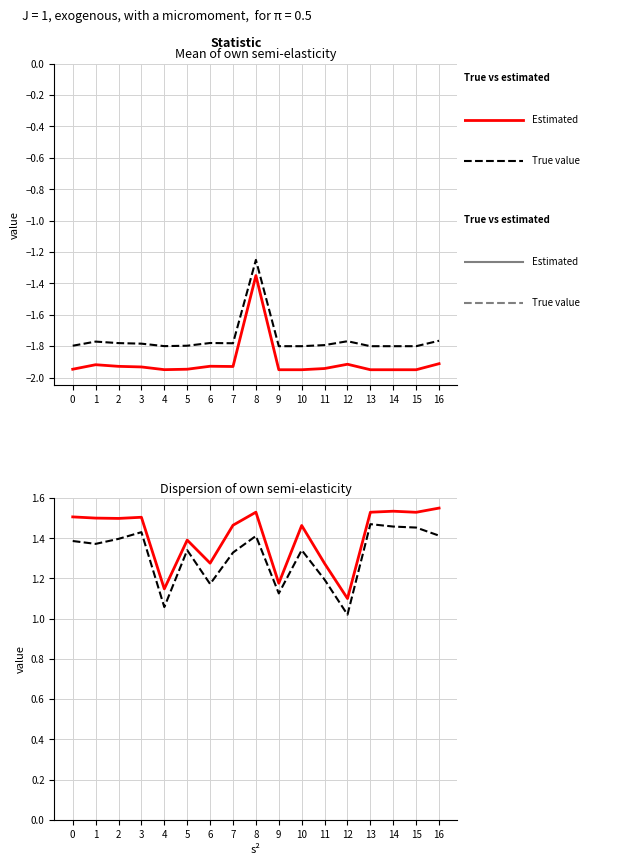

True or false: True value and Estimated cross at least once.

False